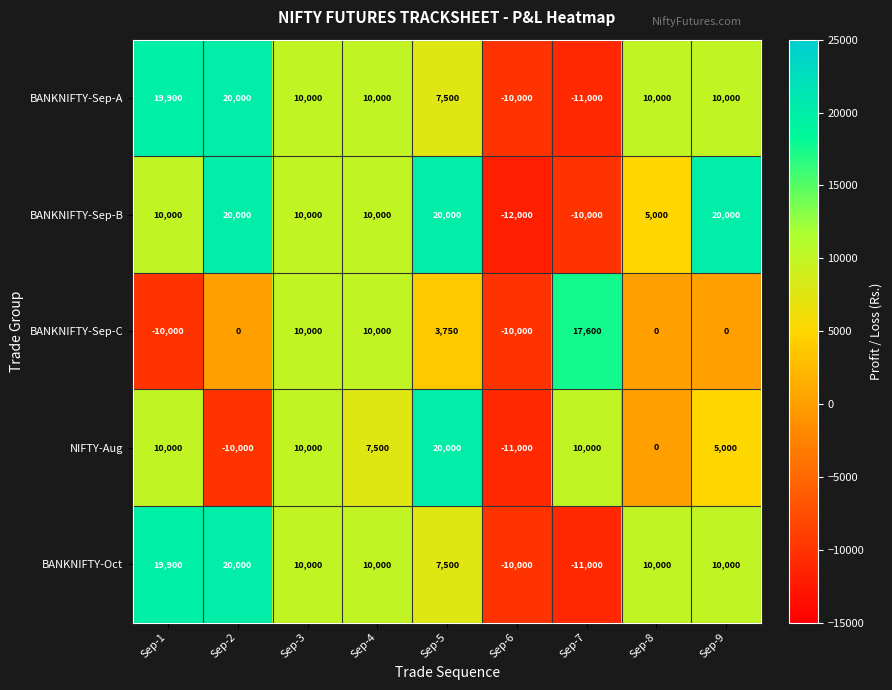

What is the minimum value shown in the chart?

-12000